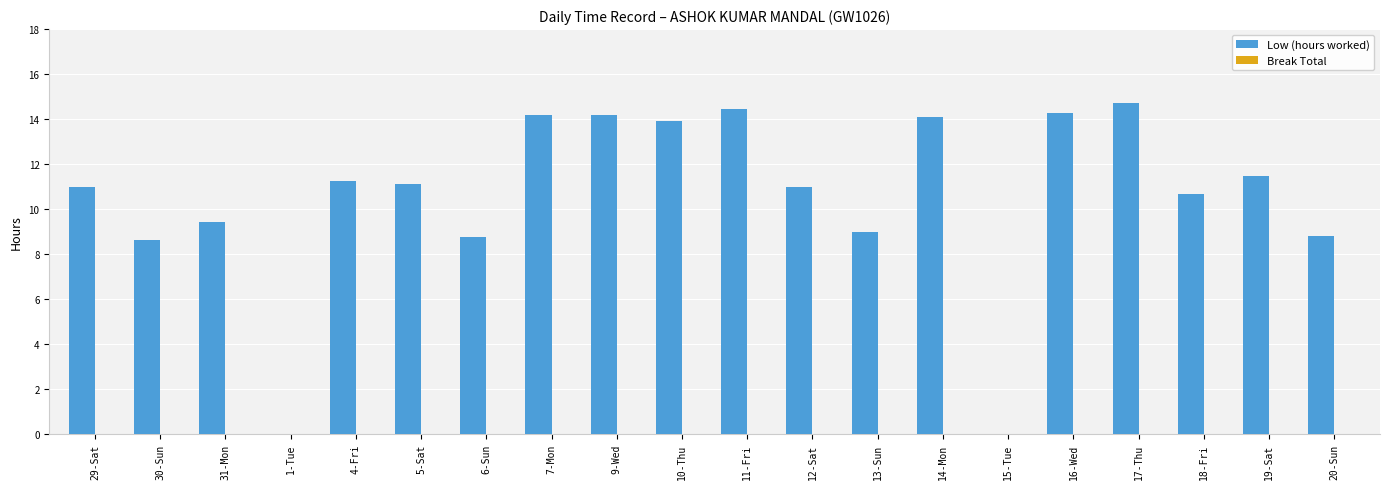

Between 1-Tue and 7-Mon, which is larger?

7-Mon